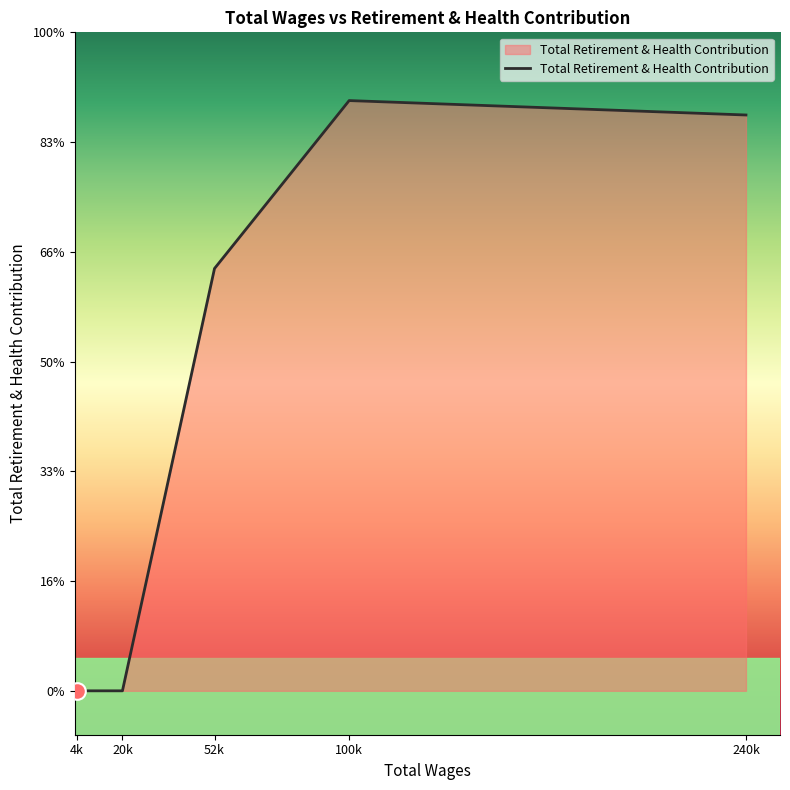

What is the sum of the values at 52k and 100k?

46131